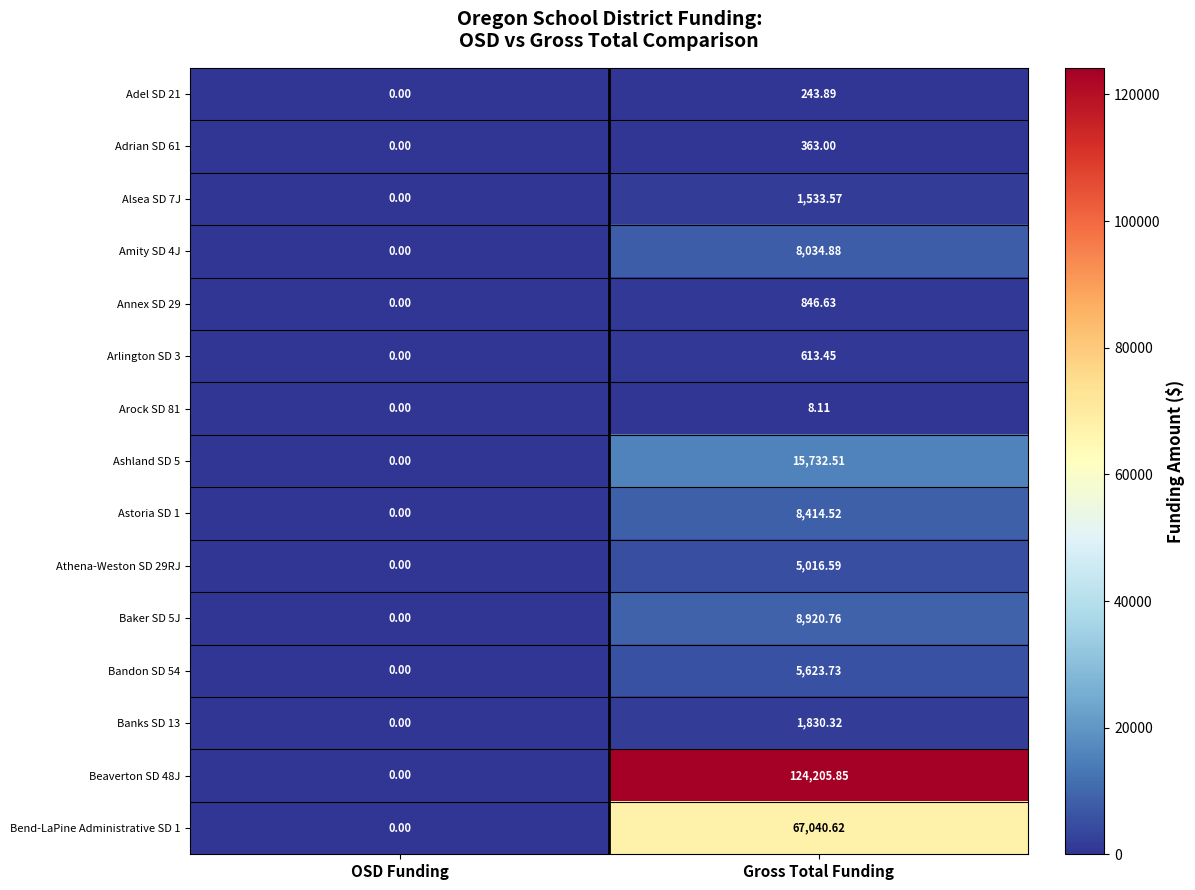

At which category is the sum across all series the highest?

Gross Total Funding